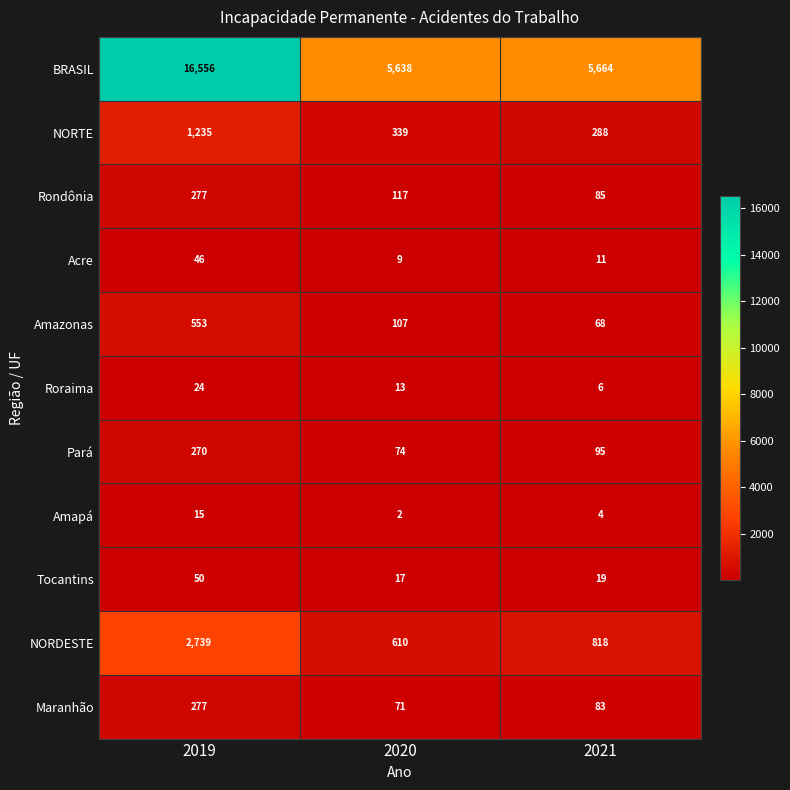

List the labels in order of Tocantins value, smallest first.

2020, 2021, 2019